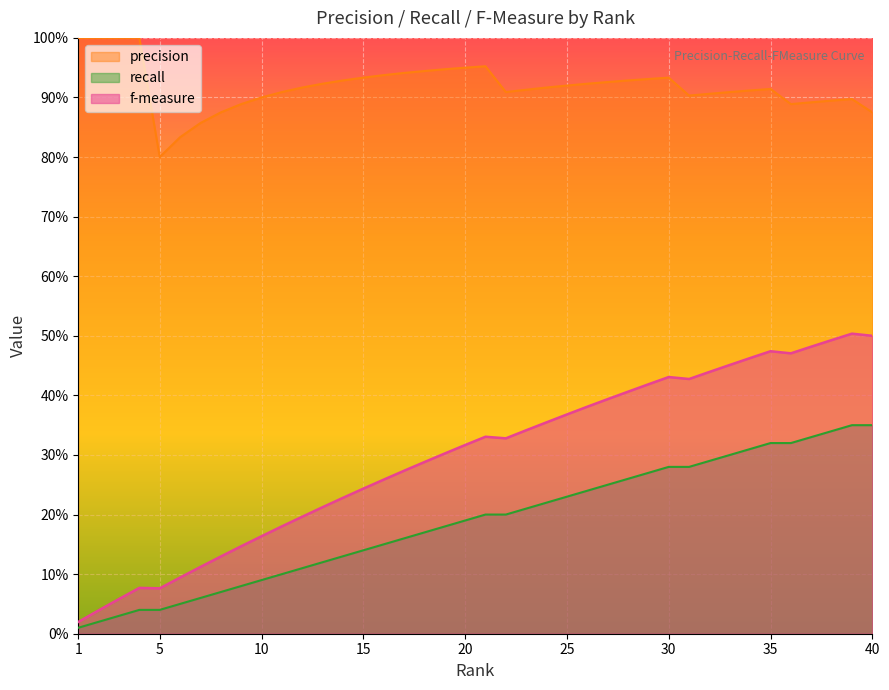

True or false: precision and recall cross at least once.

False